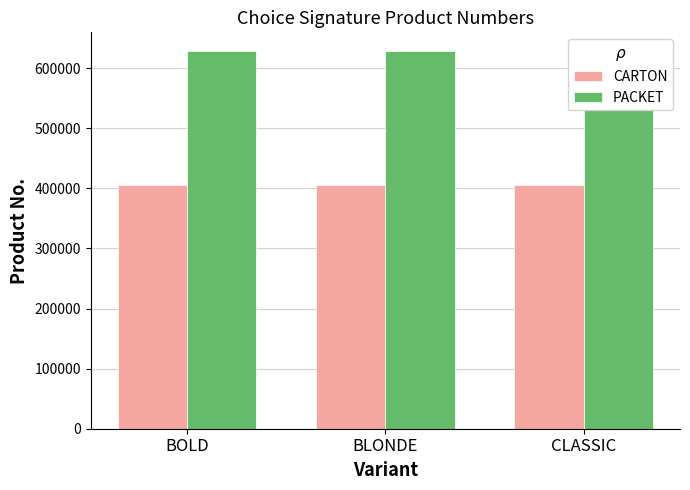

Does the chart contain any negative values?

No